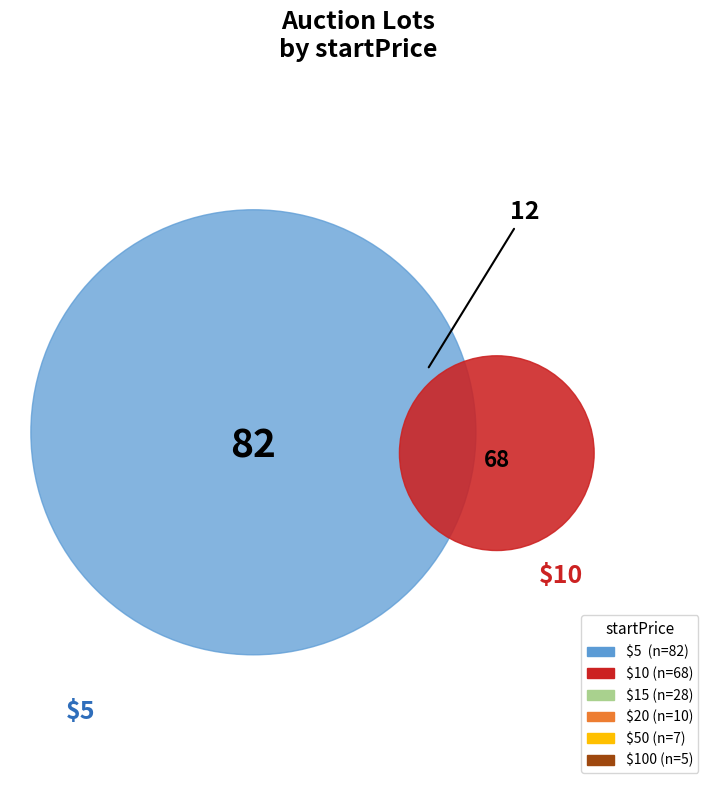

How many segments does this pie chart have?

6